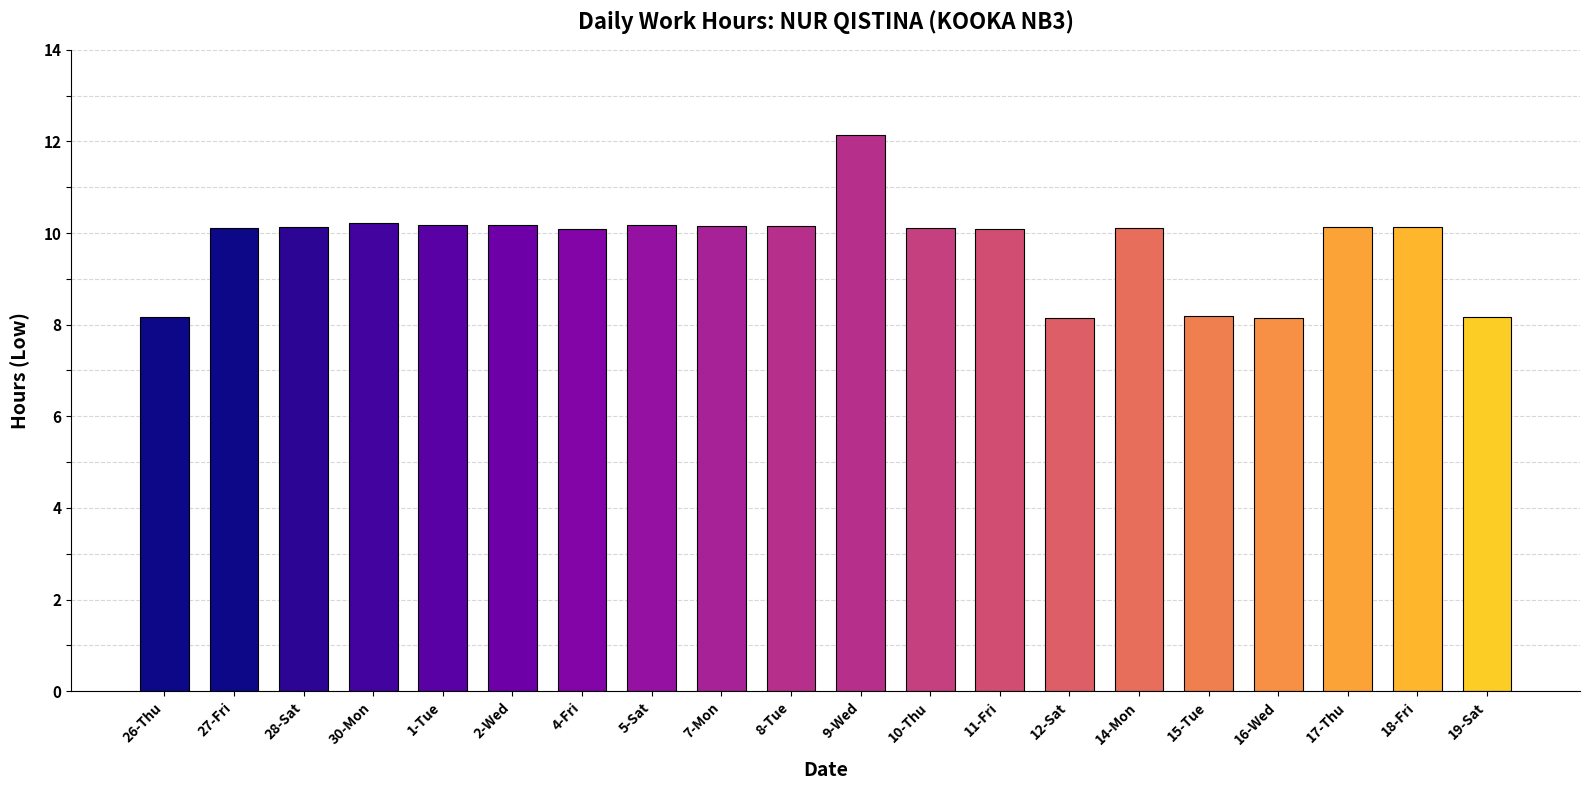

What is the sum of all values?

194.9